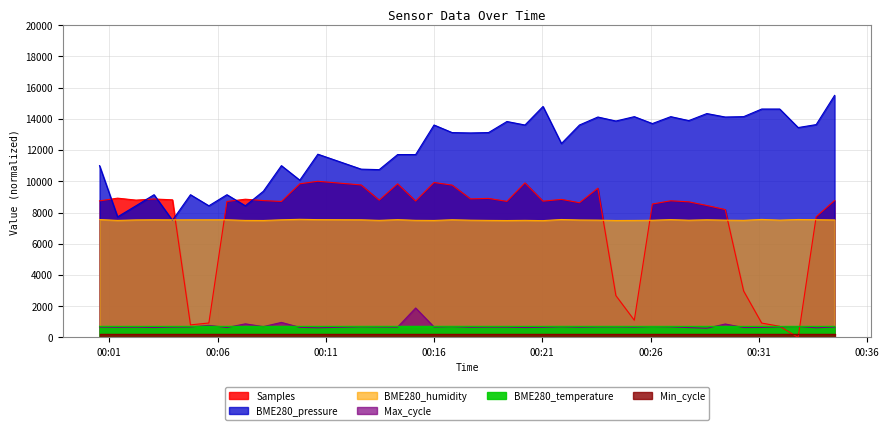

Reading left to right, extract all data points from this chart.

Samples: 8744.8	8919.3	8793.8	8866.6	8812.6	803.3	923.8	8705.9	8851.5	8763.7	8705.9	9839.3	10000.0	9764.0	8792.5	9835.6	8736.0	9920.9	9755.2	8872.9	8903.0	8712.2	9897.1	8726.0	8840.2	8626.8	9555.7	2677.3	1099.5	8542.7	8751.1	8683.3	8449.9	8188.8	2971.0	918.8	711.7	0.0	7730.6	8768.7
BME280_pressure: 11001.6	7721.5	8430.8	9140.1	7500.0	9140.1	8430.8	9140.1	8430.8	9361.6	11001.6	10070.9	11734.7	10777.5	10745.9	11710.9	11710.9	13604.2	13119.0	13095.3	13119.0	13828.3	13604.2	14790.7	12417.6	13604.2	14115.7	13859.9	14139.4	13696.4	14139.4	13886.3	14337.2	14115.7	14139.4	14627.2	14627.2	13440.7	13630.5	15500.0
BME280_humidity: 7550.0	7495.0	7527.0	7536.0	7529.0	7533.0	7534.0	7535.0	7494.0	7489.0	7533.0	7564.0	7544.0	7533.0	7497.0	7543.0	7499.0	7491.0	7536.0	7508.0	7494.0	7486.0	7497.0	7480.0	7552.0	7521.0	7512.0	7488.0	7493.0	7504.0	7545.0	7507.0	7535.0	7511.0	7498.0	7558.0	7512.0	7552.0	7541.0	7524.0
Max_cycle: 665.0	649.0	656.0	634.0	660.0	669.0	772.0	634.0	869.0	692.0	961.0	645.0	618.0	681.0	669.0	661.0	1885.0	669.0	692.0	652.0	661.0	658.0	633.0	649.0	681.0	656.0	672.0	677.0	662.0	693.0	677.0	630.0	589.0	859.0	633.0	638.0	677.0	697.0	618.0	665.0
BME280_temperature: 711.0	710.5	710.5	710.5	710.5	710.5	710.5	710.5	710.5	711.0	711.0	711.0	710.5	711.0	711.5	711.0	711.0	711.0	711.0	712.0	711.0	711.0	711.0	710.5	711.0	711.0	710.0	710.5	709.0	708.5	709.0	709.5	710.0	710.0	709.0	709.0	709.0	709.0	710.0	710.5